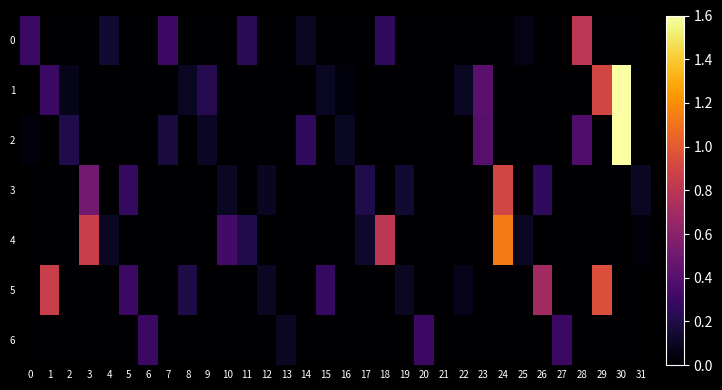

Rank the series by their maximum value, from highest to lowest.

1, 2, 4, 5, 3, 0, 6